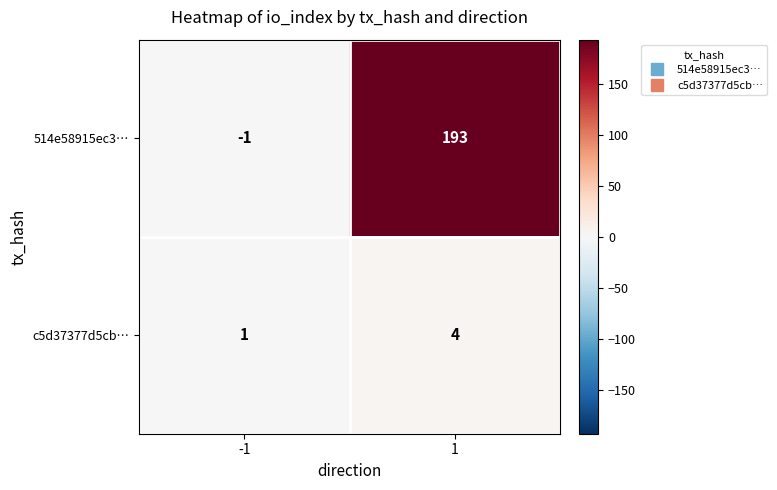

At which category is the sum across all series the highest?

1